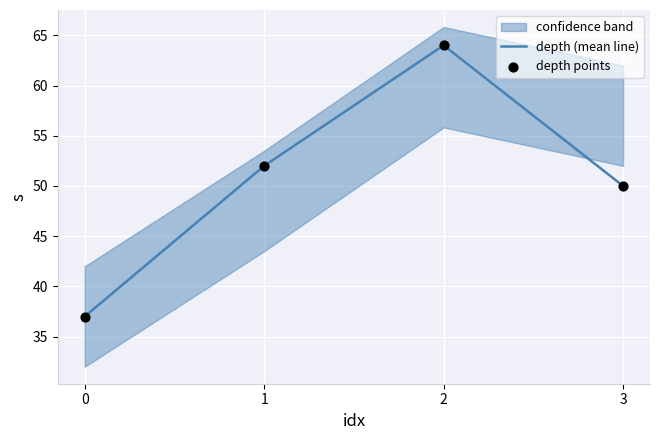

At how many categories does at least one series exceed 52?

1